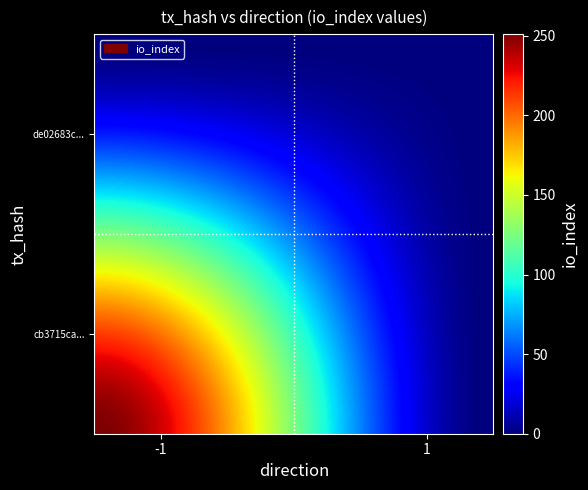

Which series has the largest total across all categories?

cb3715ca0d0208b6e9afa6047a14cbab8bf5be6